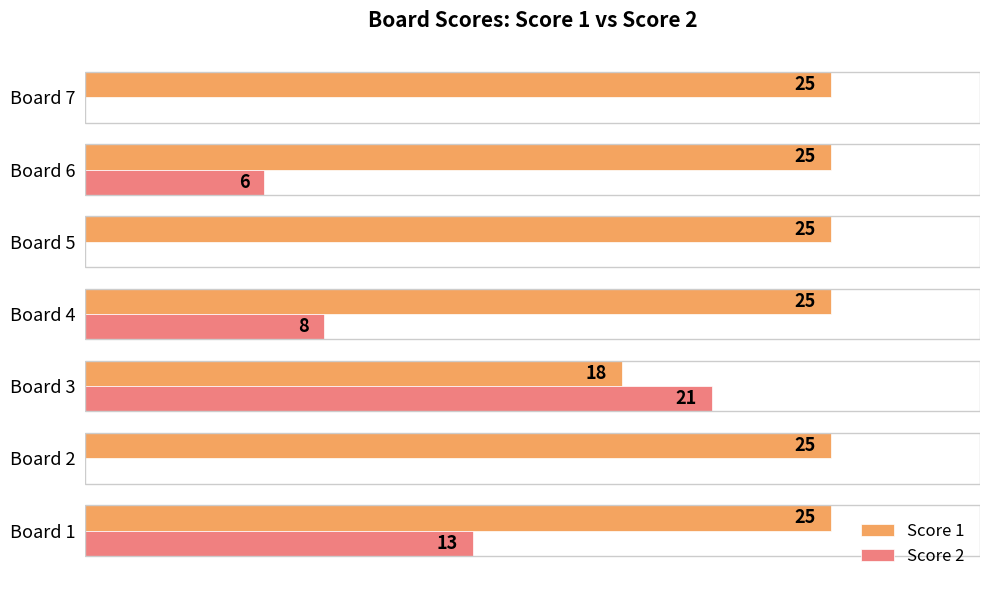

Which series has the largest total across all categories?

Score 1